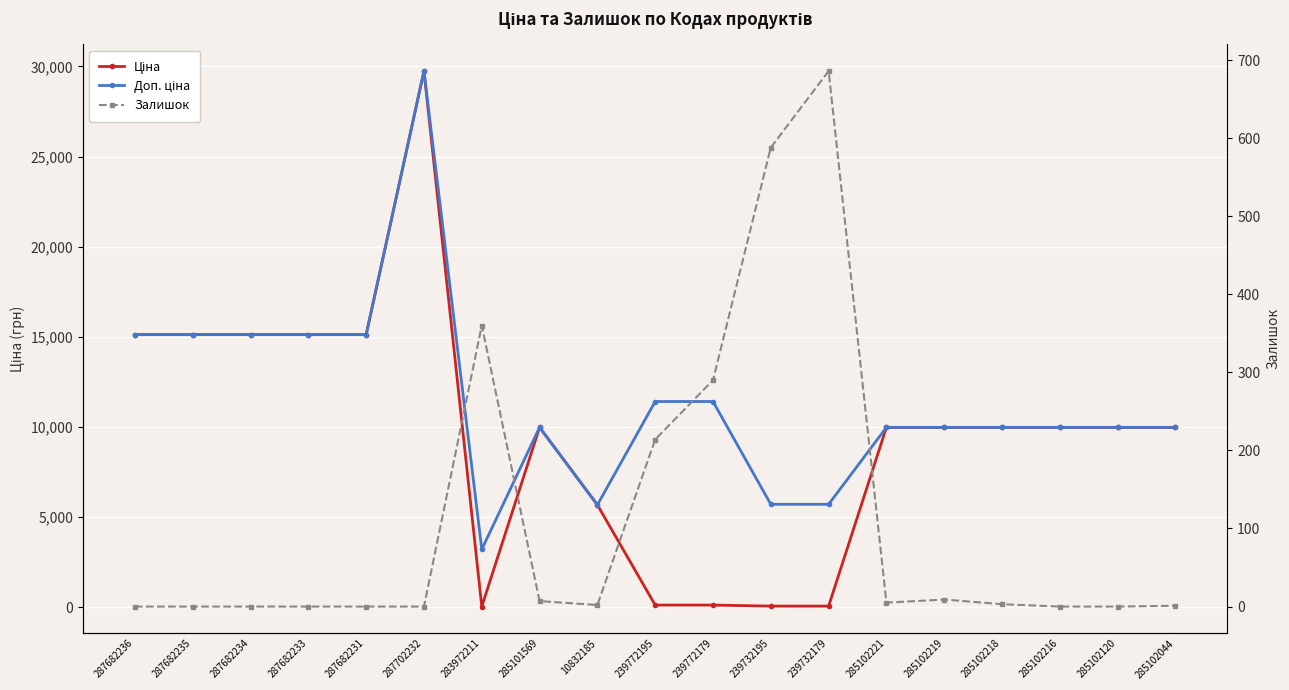

Which category has the highest value in the Залишок series?

239732179